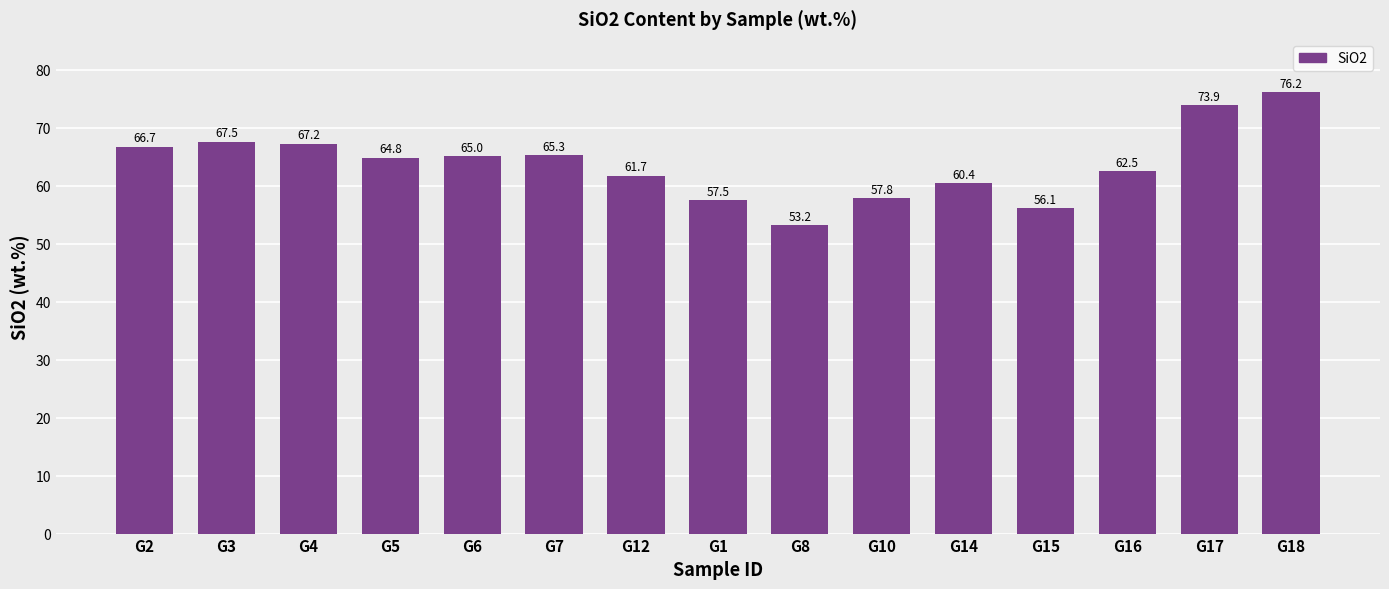

What position from the right is G18?

1